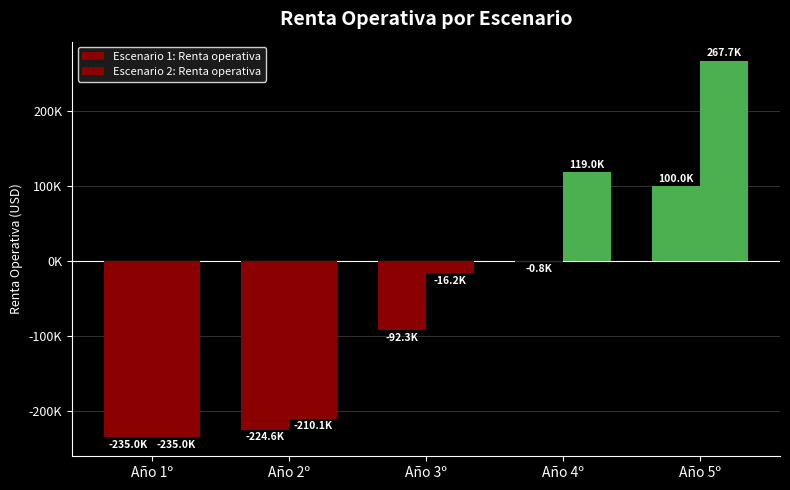

How many series are shown in this chart?

2